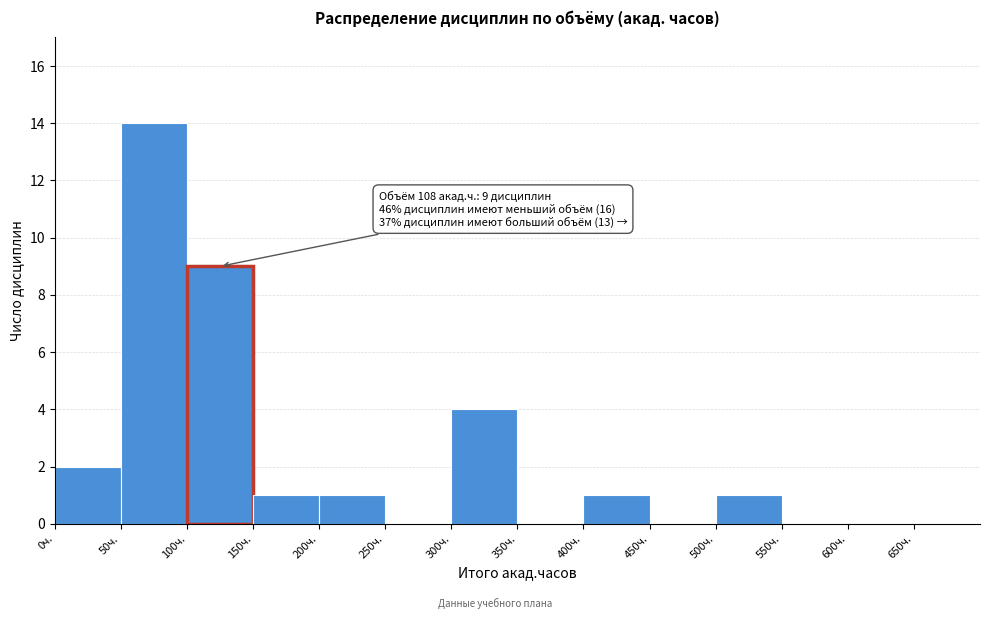

Over which range of the x-axis is the bar tallest?

50 to 100